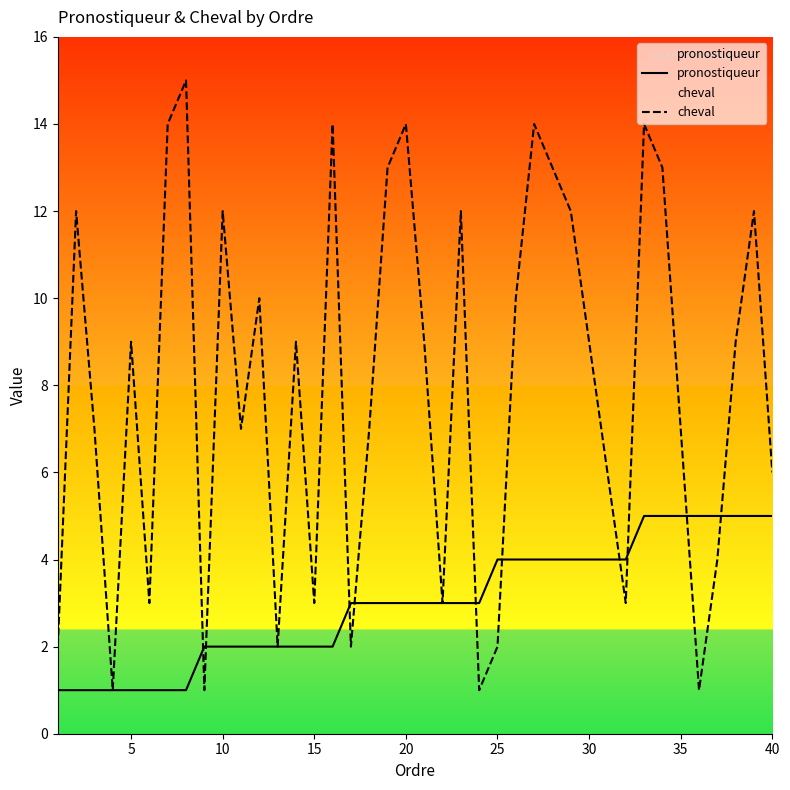

At how many categories does at least one series exceed 2?

36